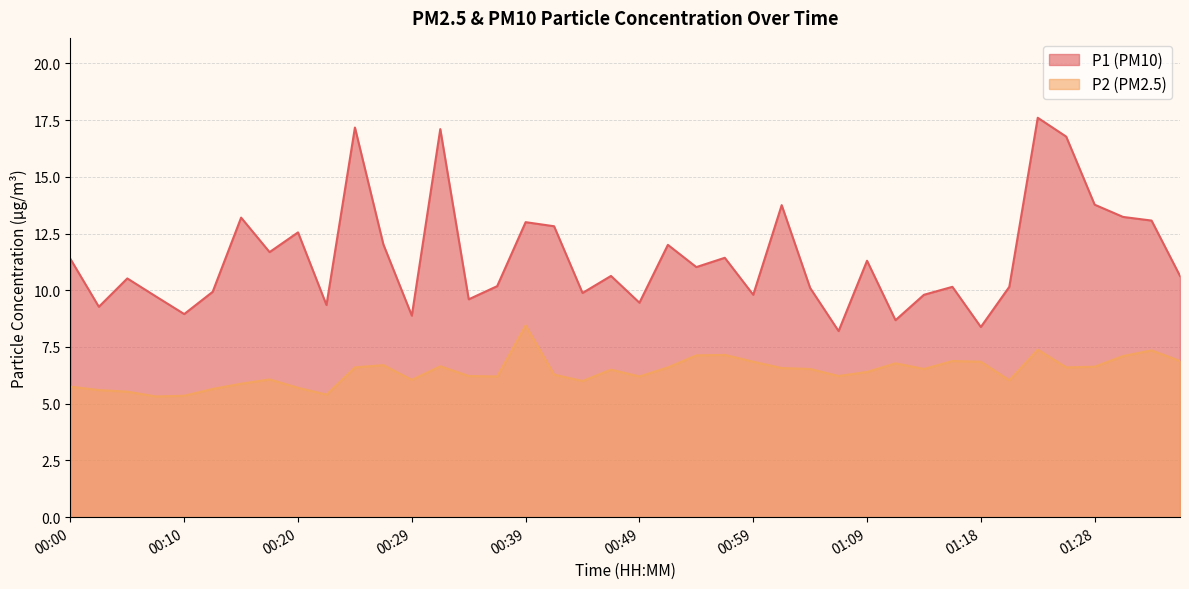

Which series has the largest total across all categories?

P1 (PM10)